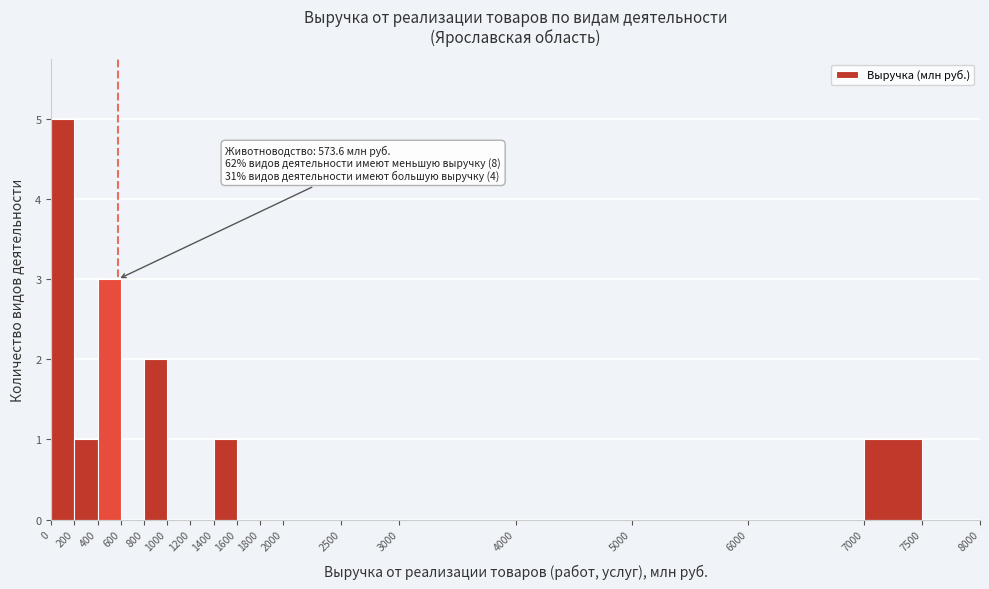

Which range on the x-axis has the tallest bar?

0 to 200